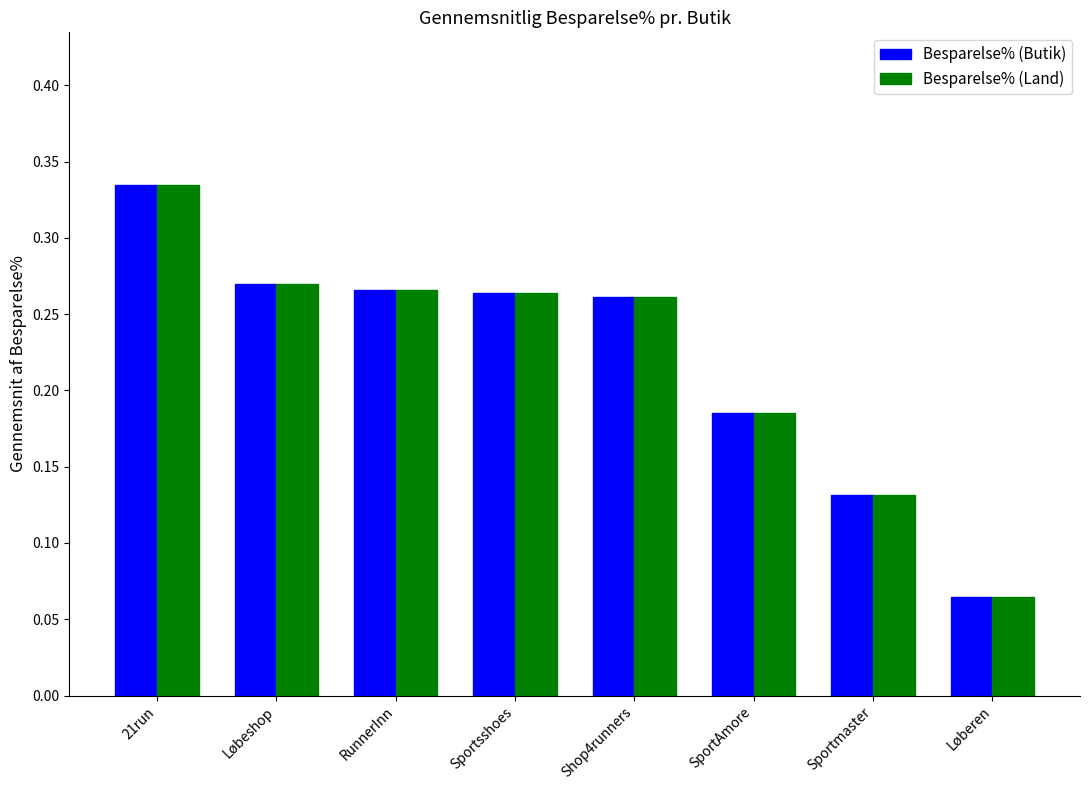

Is the value of Besparelse% (Land) at RunnerInn greater than the value of Besparelse% (Butik) at Løbeshop?

No